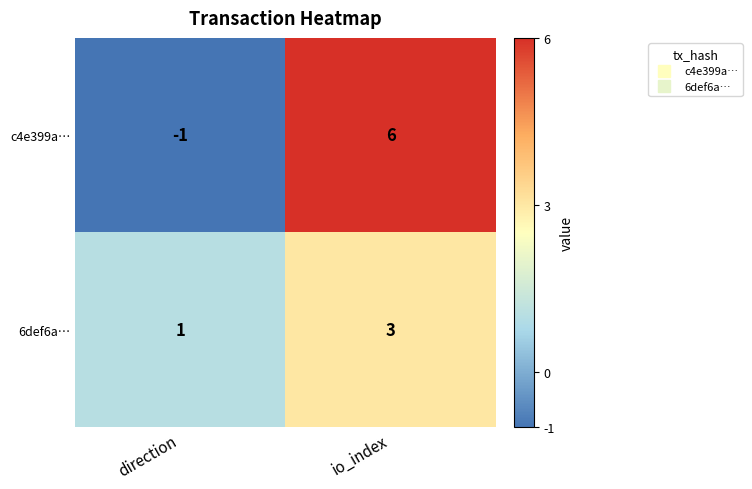

What is the difference between the maximum and minimum values in the c4e399a… series?

7